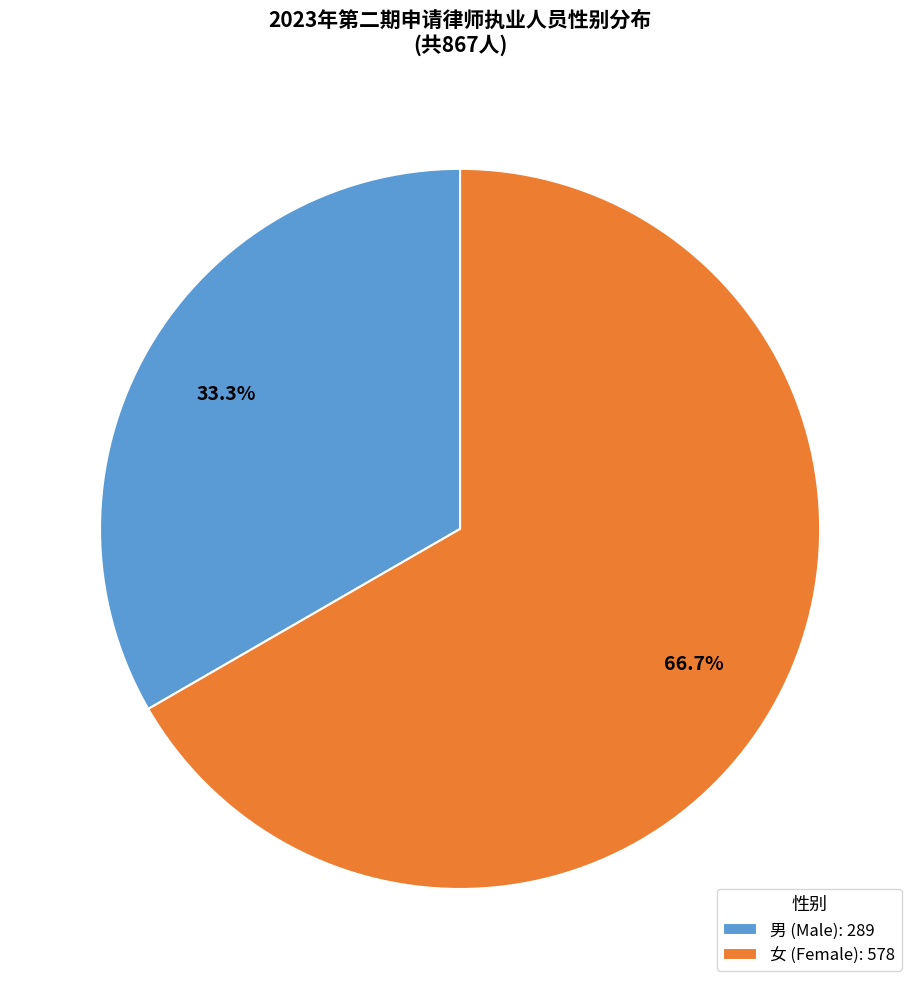

Count the number of slices in the pie.

2